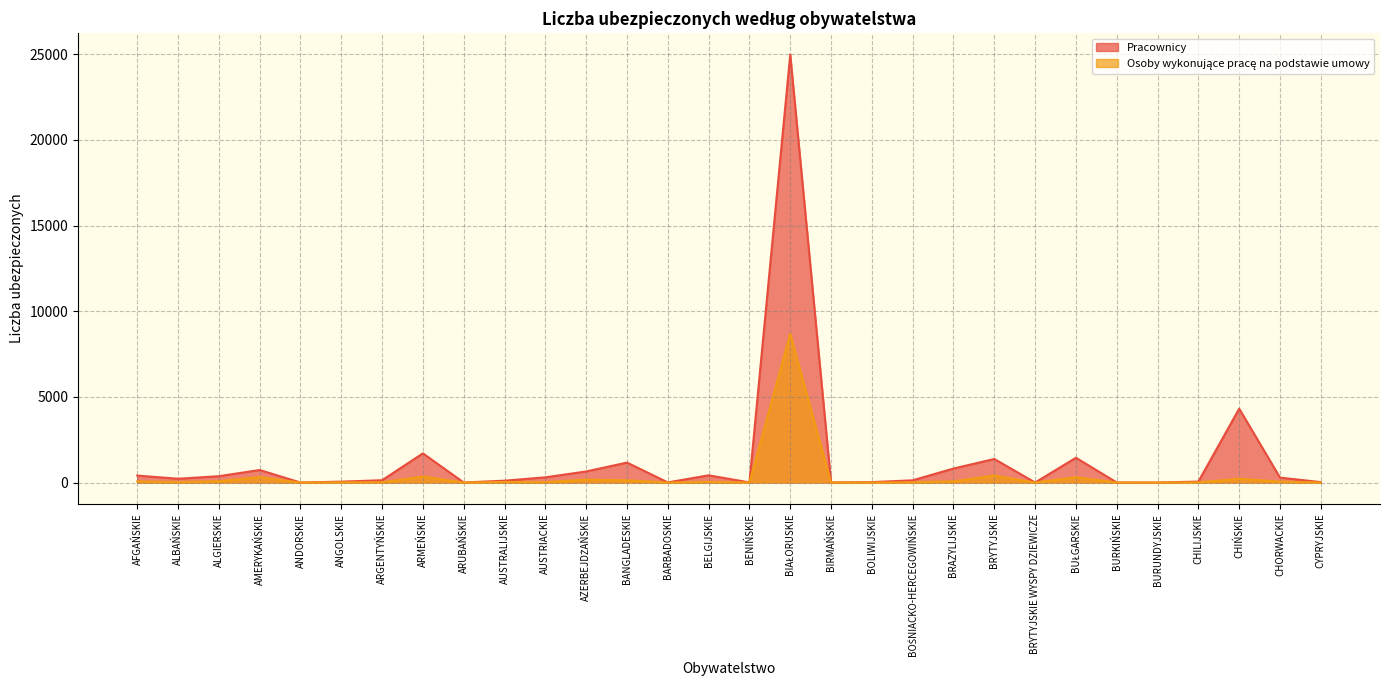

Which has a higher value, ALGIERSKIE or BIAŁORUSKIE?

BIAŁORUSKIE